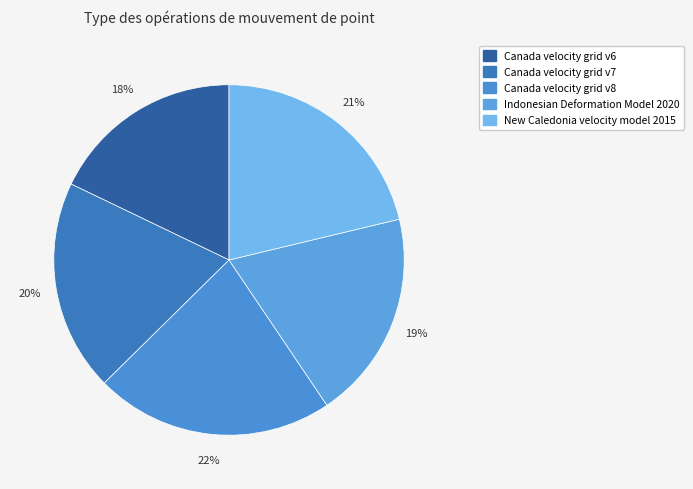

To the nearest percent, what is the combined percentage of Indonesian Deformation Model 2020 and Canada velocity grid v6?

37%